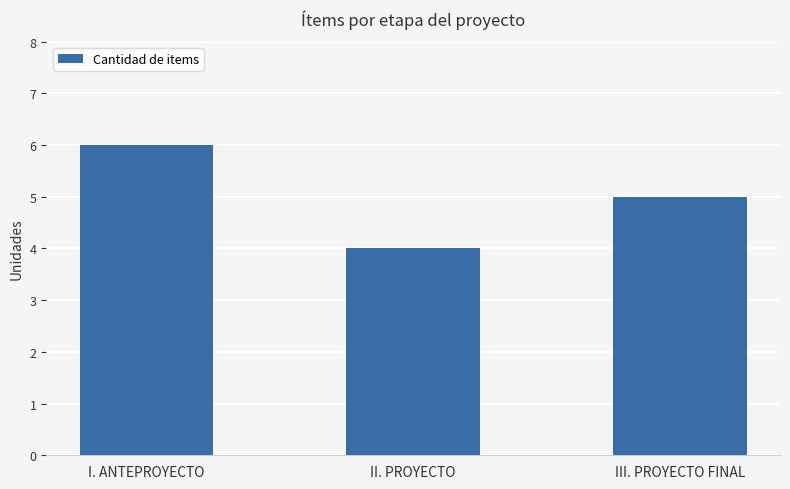

Reading right to left, transcribe all the data shown in this chart.

III. PROYECTO FINAL=5	II. PROYECTO=4	I. ANTEPROYECTO=6